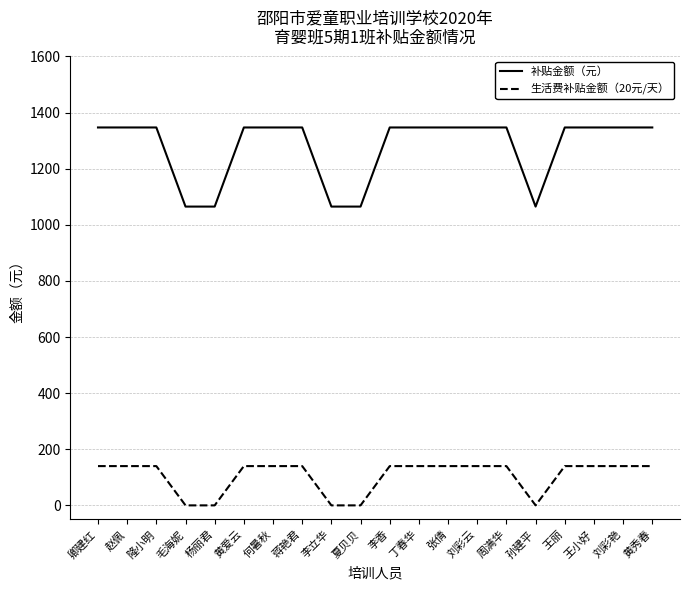

What is the maximum value shown in the chart?

1347